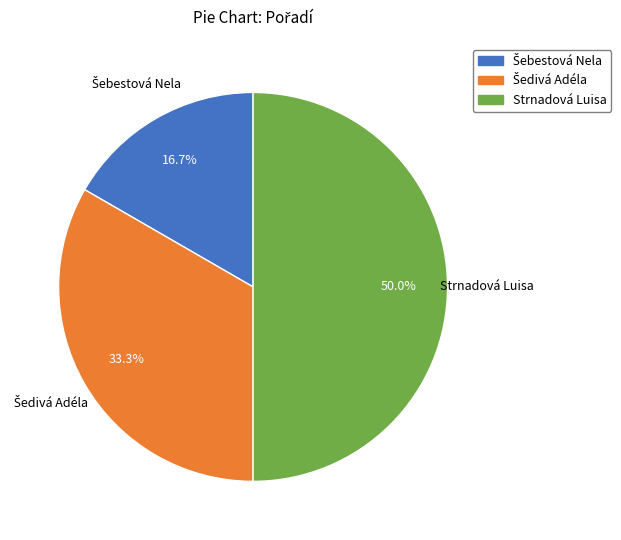

What portion of the pie excludes Strnadová Luisa?

50.0%